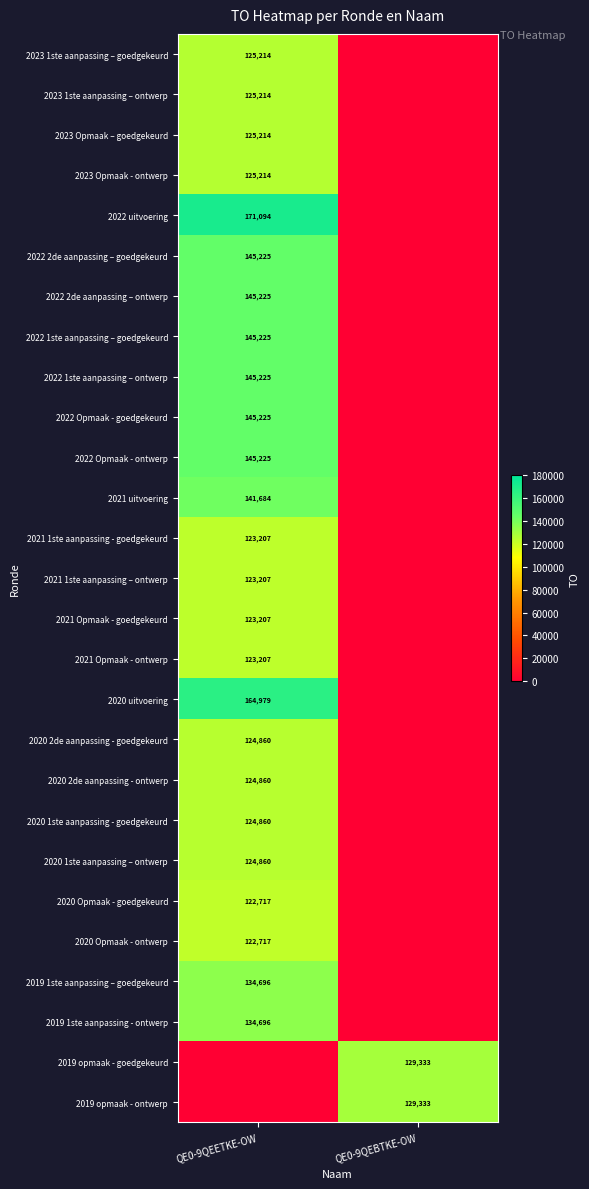

The value of 2020 2de aanpassing - ontwerp at QE0-9QEETKE-OW is 177176. True or false?

False